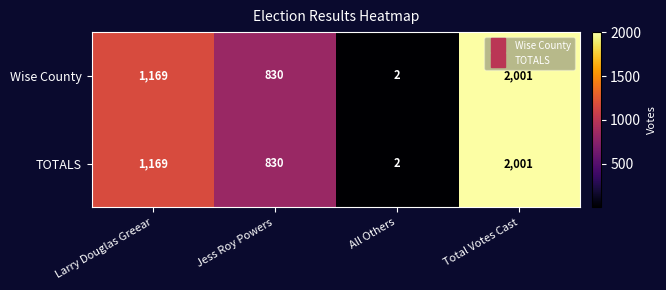

What is the maximum value for Wise County?

2001